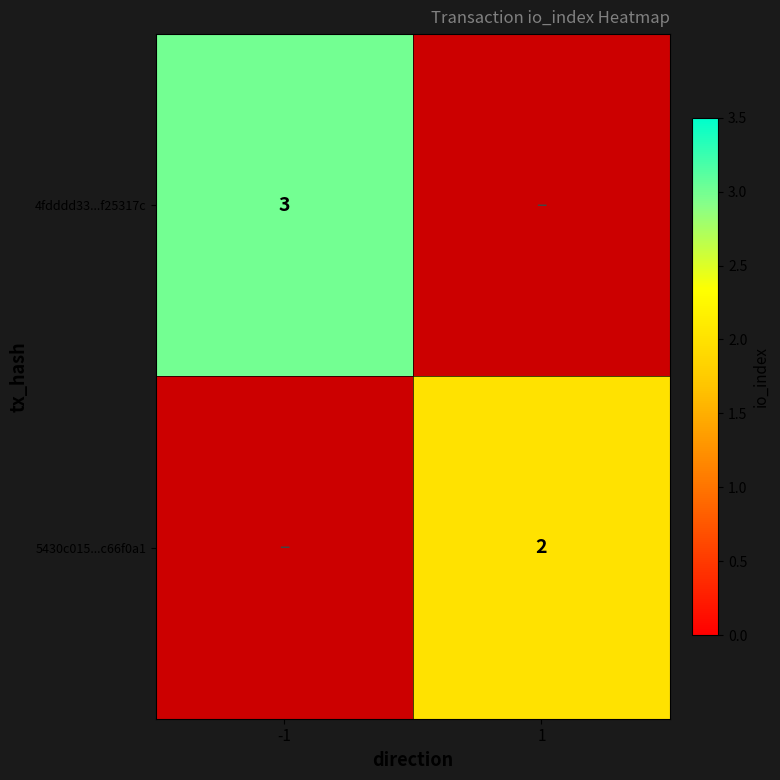

Is it true that 5430c015...c66f0a1 equals 0.8 at 1?

False